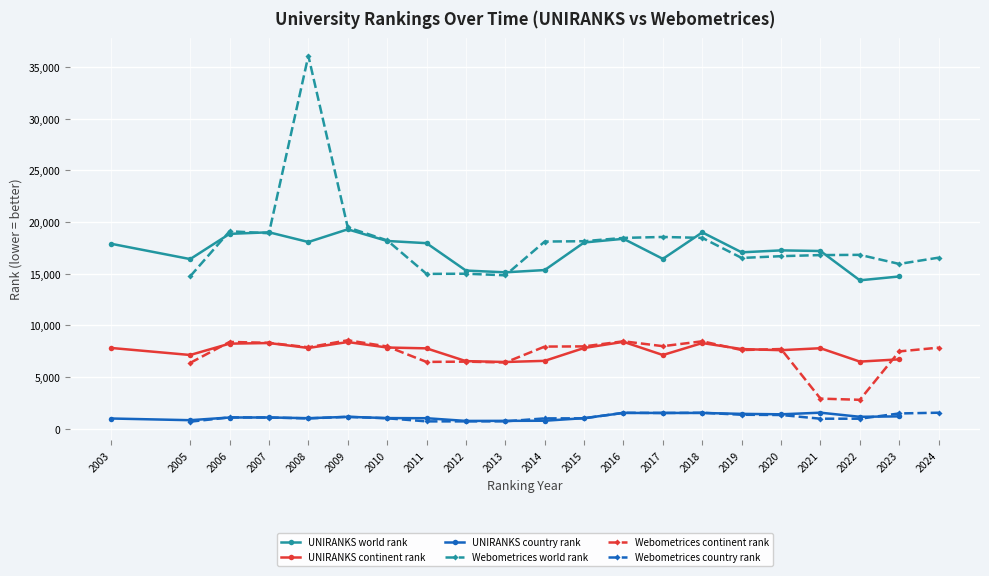

Reading left to right, transcribe all the data shown in this chart.

UNIRANKS world rank: 17894	16418	18856	19009	18069	19295	18170	17957	15311	15139	15358	18023	18380	16439	19000	17072	17260	17200	14367	14738
UNIRANKS continent rank: 7827	7149	8245	8306	7828	8401	7871	7791	6556	6472	6584	7826	8422	7146	8305	7722	7614	7804	6510	6729
UNIRANKS country rank: 1010	847	1107	1111	1042	1171	1051	1038	777	784	795	1045	1547	1549	1548	1459	1416	1573	1175	1217
Webometrices world rank: 14754	19106	18917	36067	19479	18230	14987	15005	14851	18113	18147	18467	18557	18468	16529	16701	16806	16828	15951	16557
Webometrices continent rank: 6385	8412	8326	7894	8571	7974	6480	6507	6425	7962	7980	8474	8001	8474	7626	7725	2933	2818	7495	7860
Webometrices country rank: 705	1117	1107	1019	1172	1032	733	733	737	1023	1025	1566	1543	1566	1374	1349	992	991	1499	1571